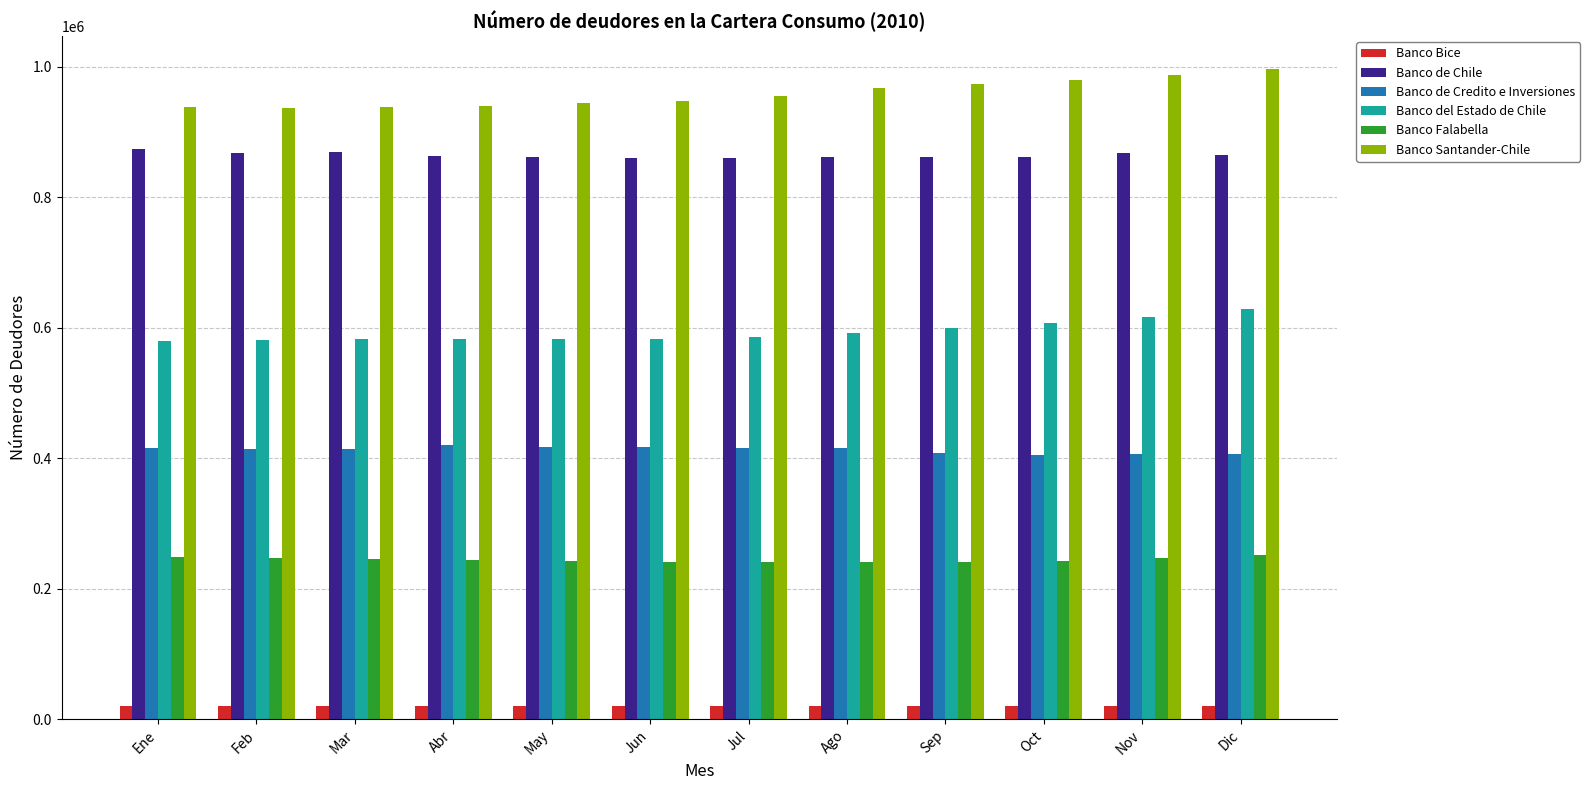

What is the difference between the maximum and minimum values in the Banco de Chile series?

13330